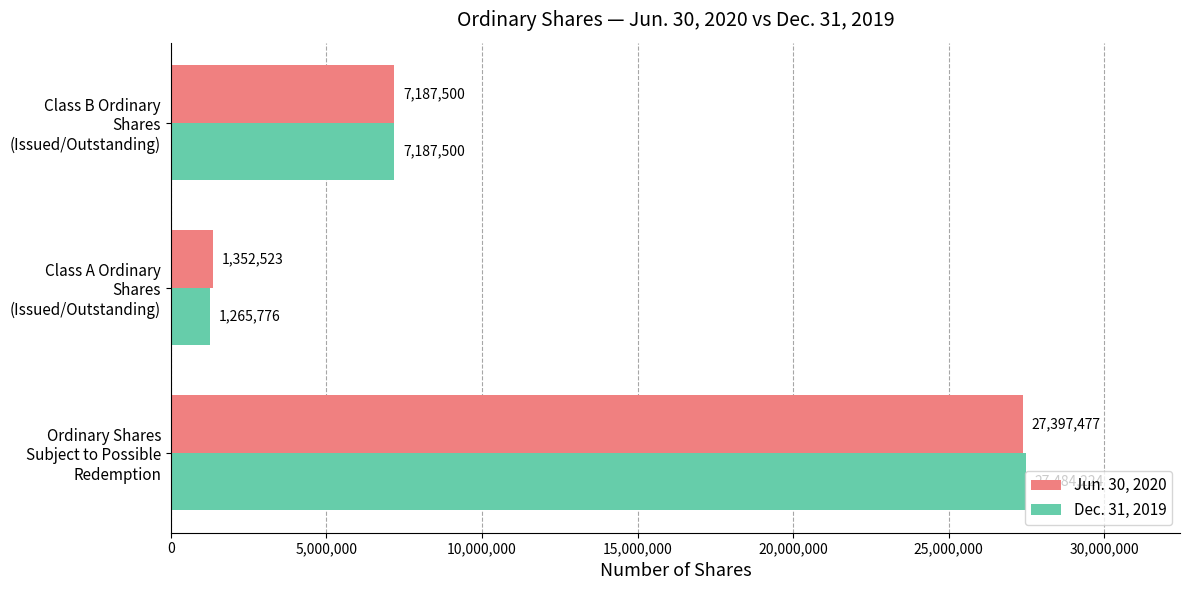

What are all the series names shown in the legend?

Jun. 30, 2020, Dec. 31, 2019